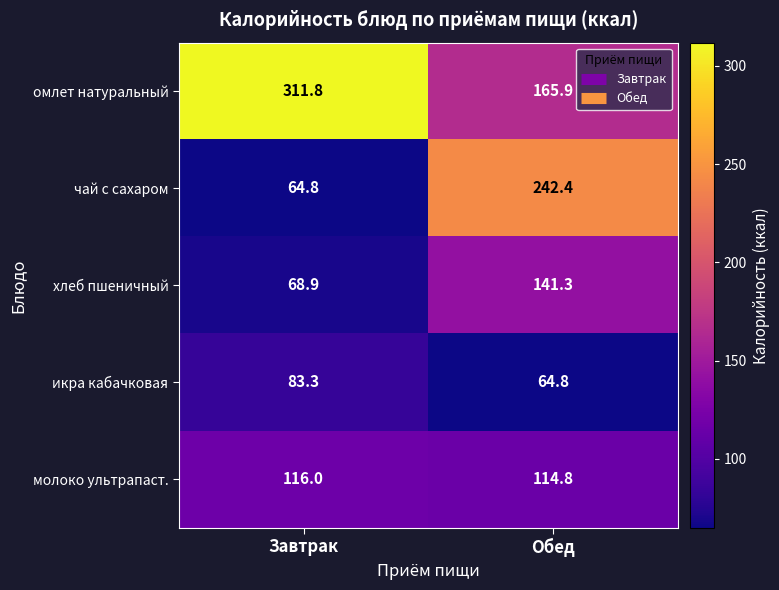

True or false: хлеб пшеничный has a value of 98.9 at Завтрак.

False